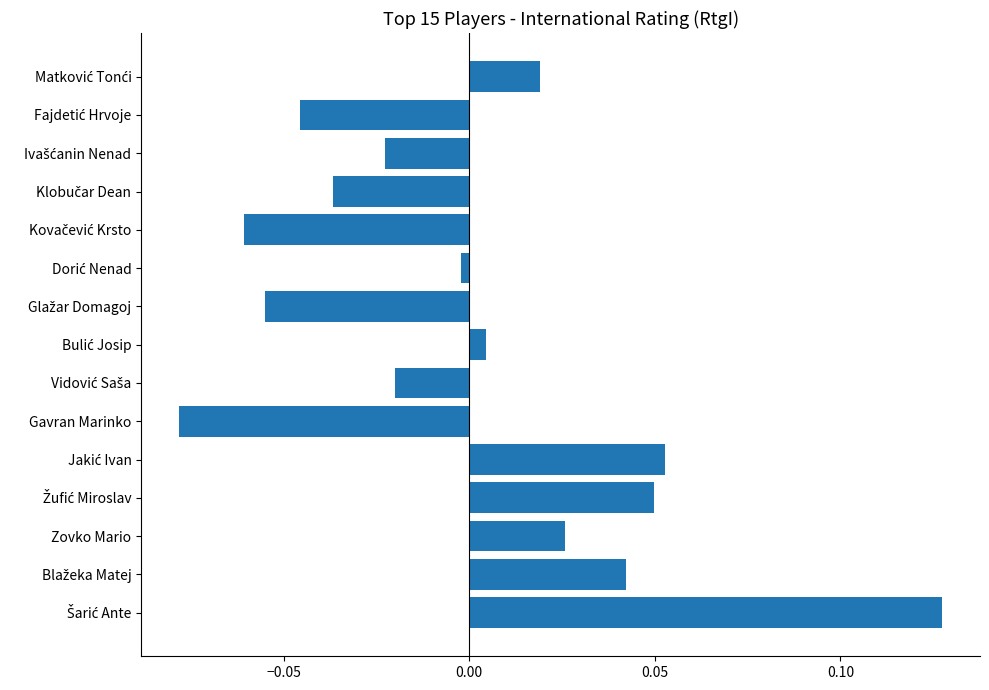

The chart shows a value of 0.0 at Zovko Mario. True or false?

True